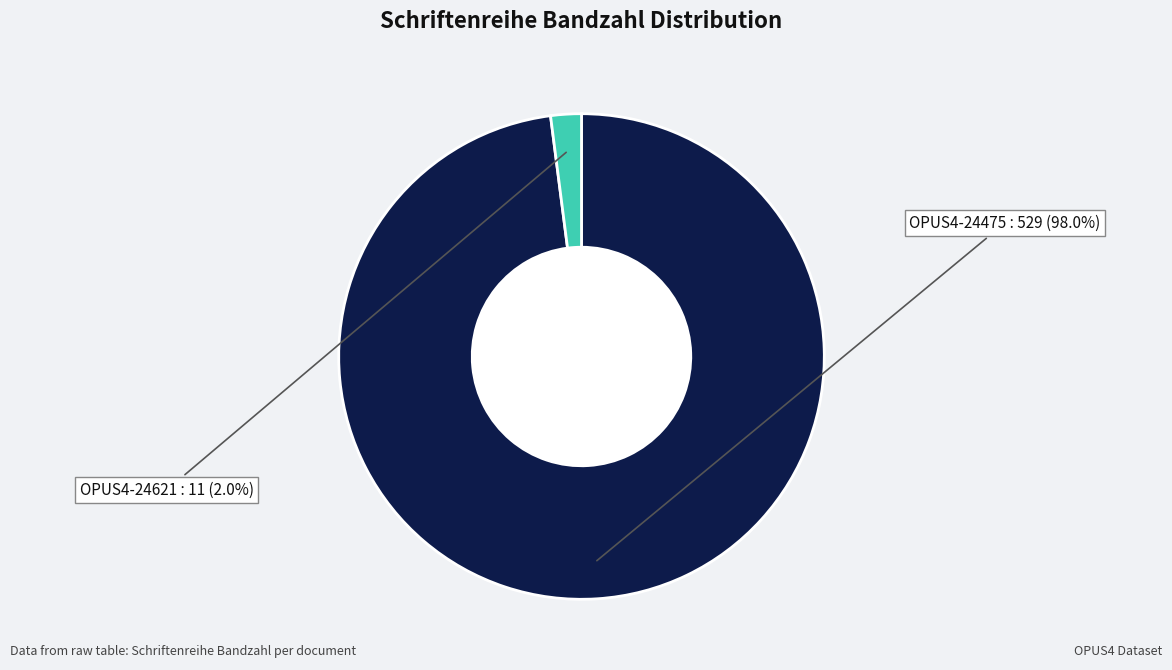

Is there any slice that represents more than half of the pie?

Yes